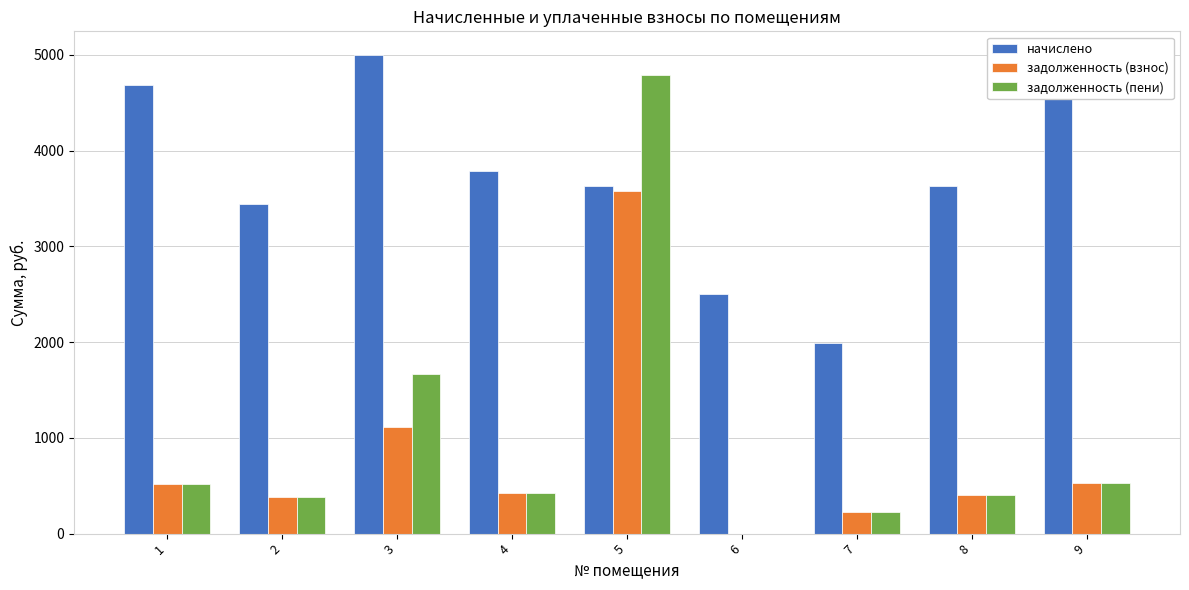

Which series has the widest spread of values?

задолженность (пени)